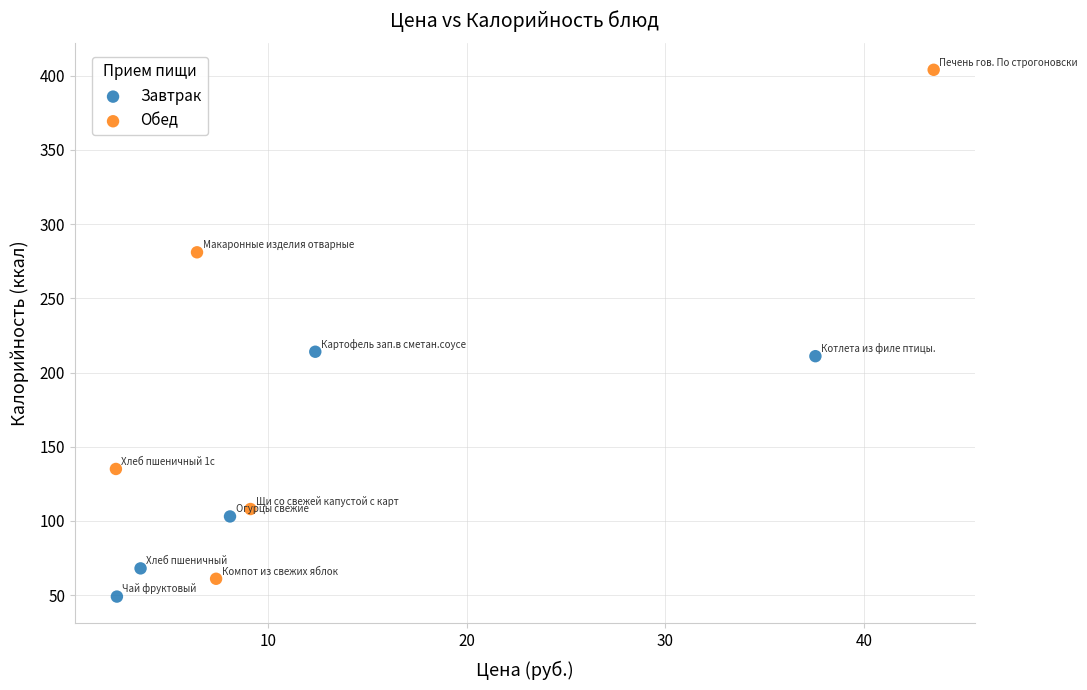

Which series contains the highest Y value?

Обед